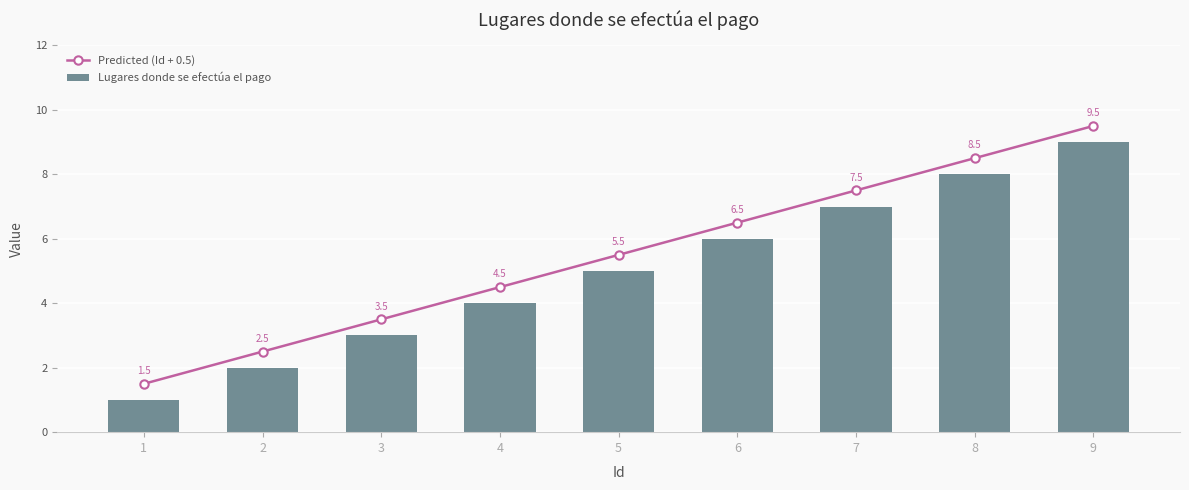

Where does the Predicted (Id + 0.5) series first go above 5?

5